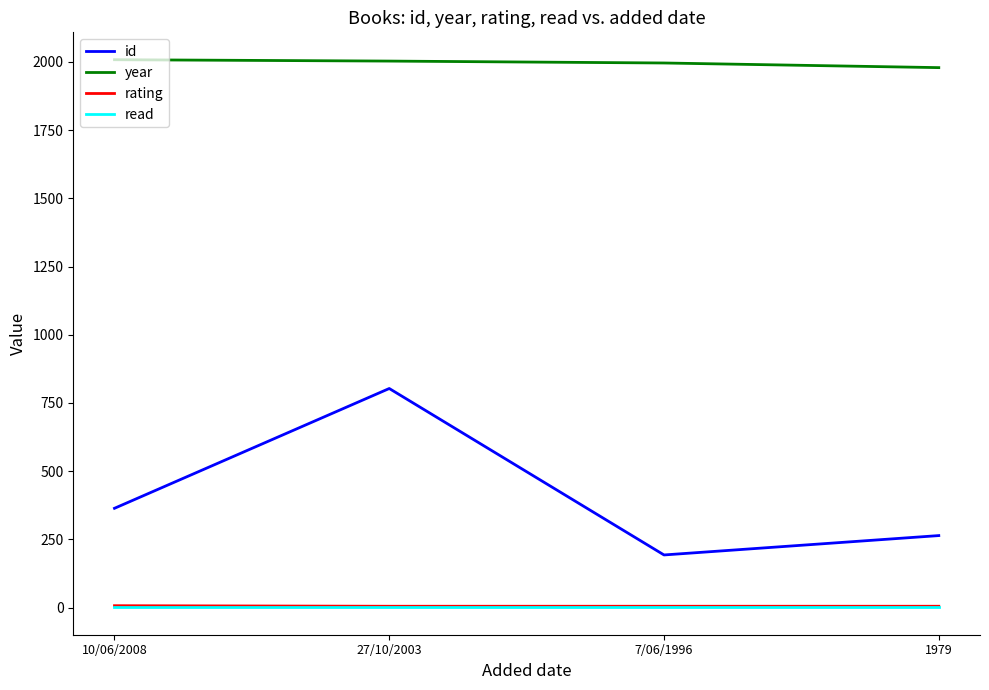

What is the total value across all series at 10/06/2008?

2380